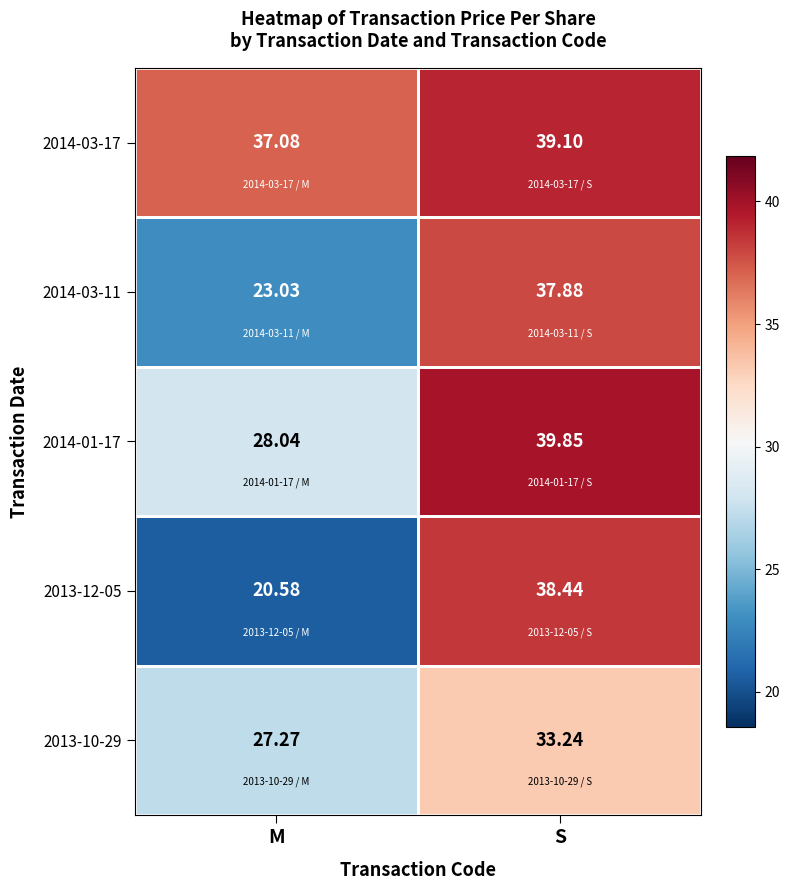

At which category does the chart reach its minimum across all series?

M